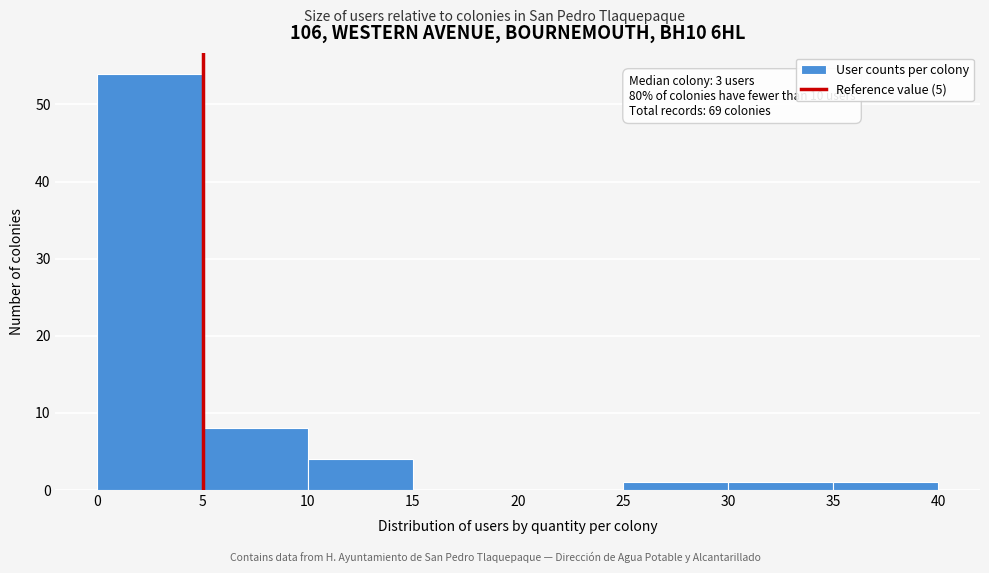

Which range on the x-axis has the tallest bar?

0 to 5